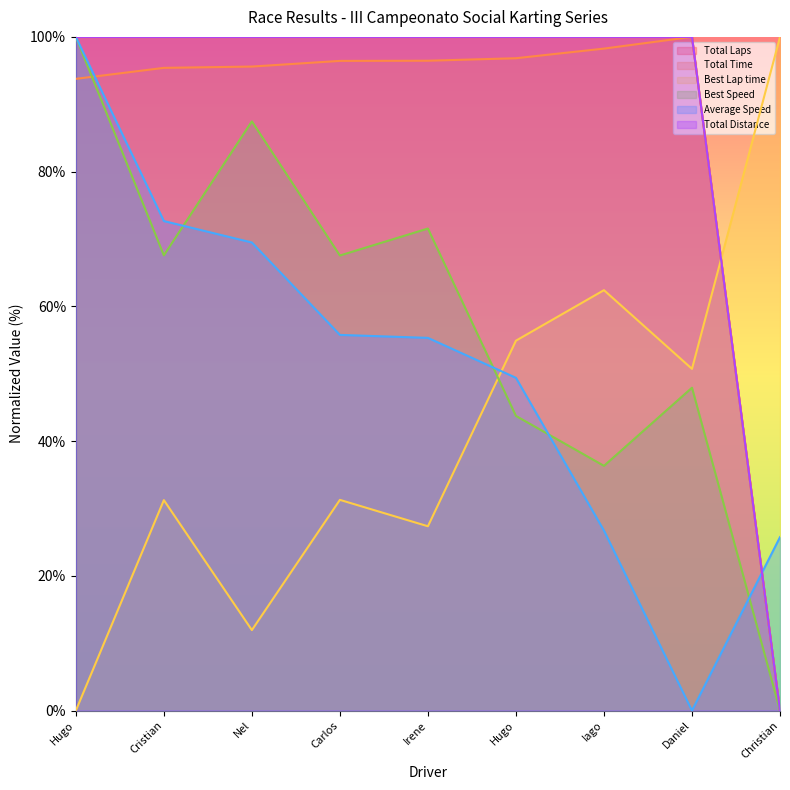

How many interior local peaks does the Best Speed series have?

3